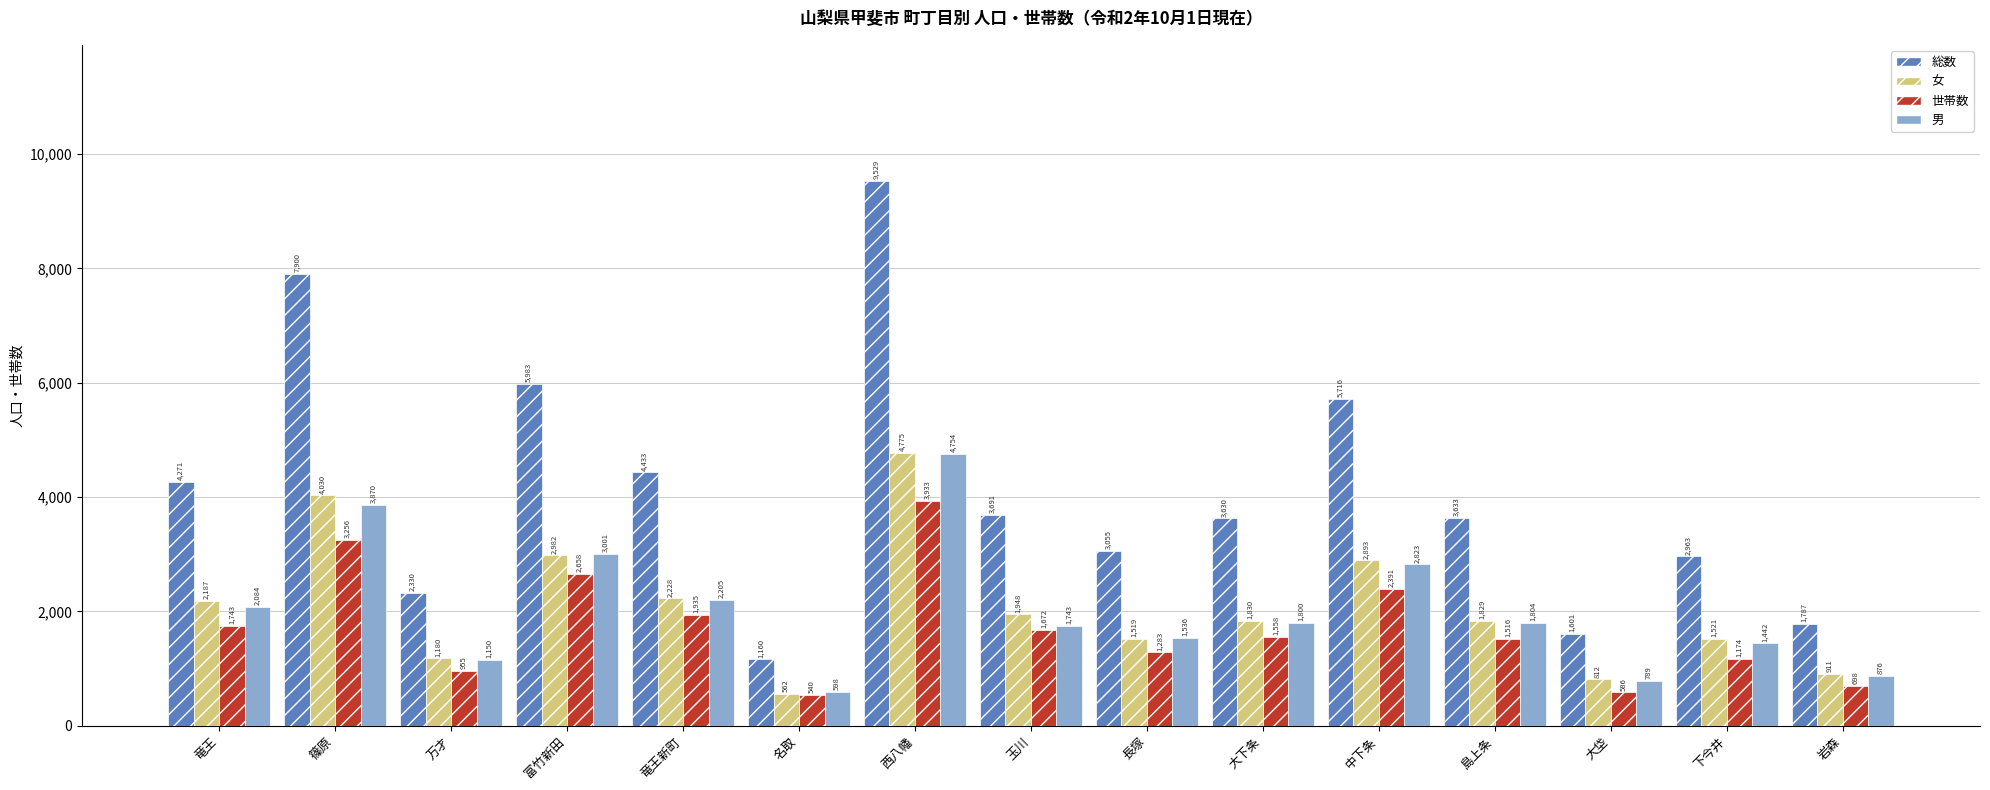

Reading left to right, transcribe all the data shown in this chart.

総数: 竜王=4271	篠原=7900	万才=2330	富竹新田=5983	竜王新町=4433	名取=1160	西八幡=9529	玉川=3691	長塚=3055	大下条=3630	中下条=5716	島上条=3633	大垈=1601	下今井=2963	岩森=1787
女: 竜王=2187	篠原=4030	万才=1180	富竹新田=2982	竜王新町=2228	名取=562	西八幡=4775	玉川=1948	長塚=1519	大下条=1830	中下条=2893	島上条=1829	大垈=812	下今井=1521	岩森=911
世帯数: 竜王=1743	篠原=3256	万才=955	富竹新田=2658	竜王新町=1935	名取=540	西八幡=3933	玉川=1672	長塚=1283	大下条=1558	中下条=2391	島上条=1516	大垈=586	下今井=1174	岩森=698
男: 竜王=2084	篠原=3870	万才=1150	富竹新田=3001	竜王新町=2205	名取=598	西八幡=4754	玉川=1743	長塚=1536	大下条=1800	中下条=2823	島上条=1804	大垈=789	下今井=1442	岩森=876